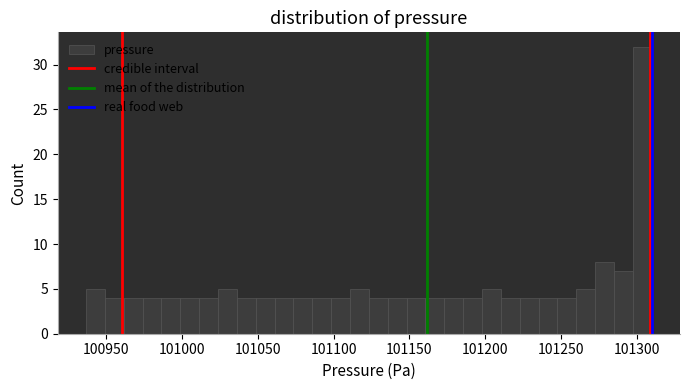

Around what value on the x-axis is the tallest bar? Give the approximate position of its centre, as read against the axis.

101305